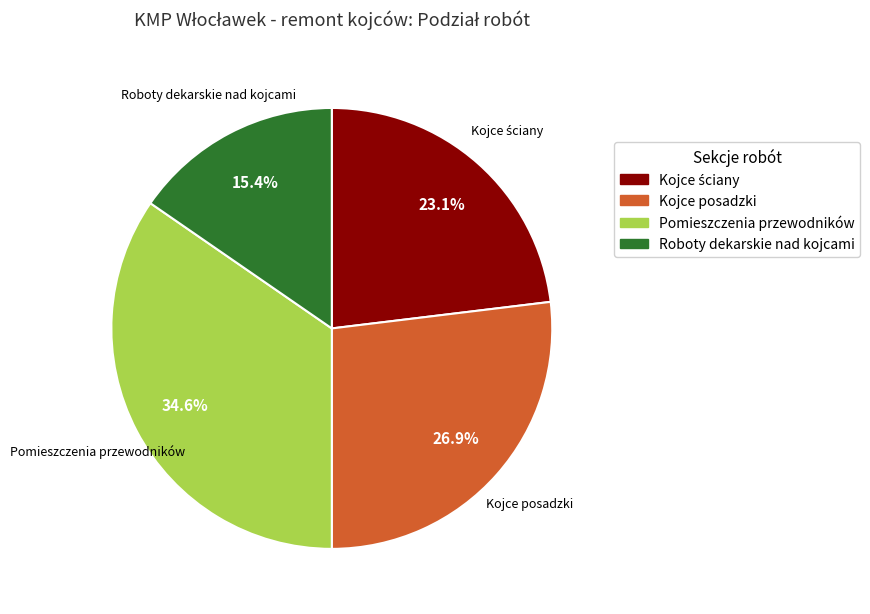

Between Kojce posadzki and Roboty dekarskie nad kojcami, which is larger?

Kojce posadzki